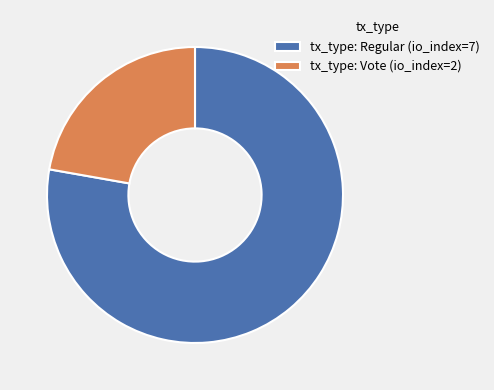

The tx_type: Regular slice represents 78% of the pie. True or false?

True